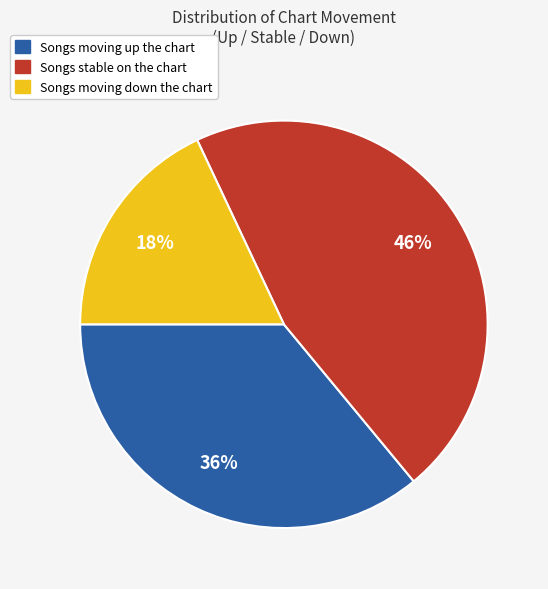

Is there any slice that represents more than half of the pie?

No